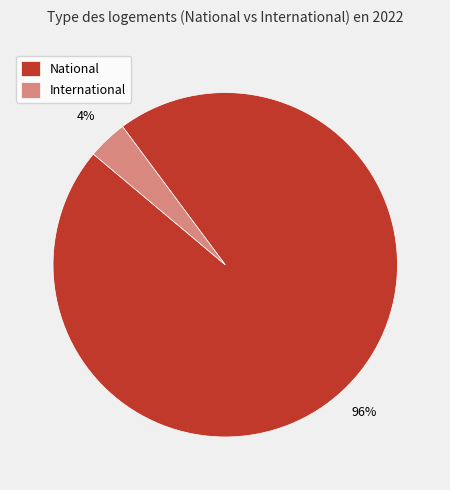

What is the smallest slice in the pie chart?

International